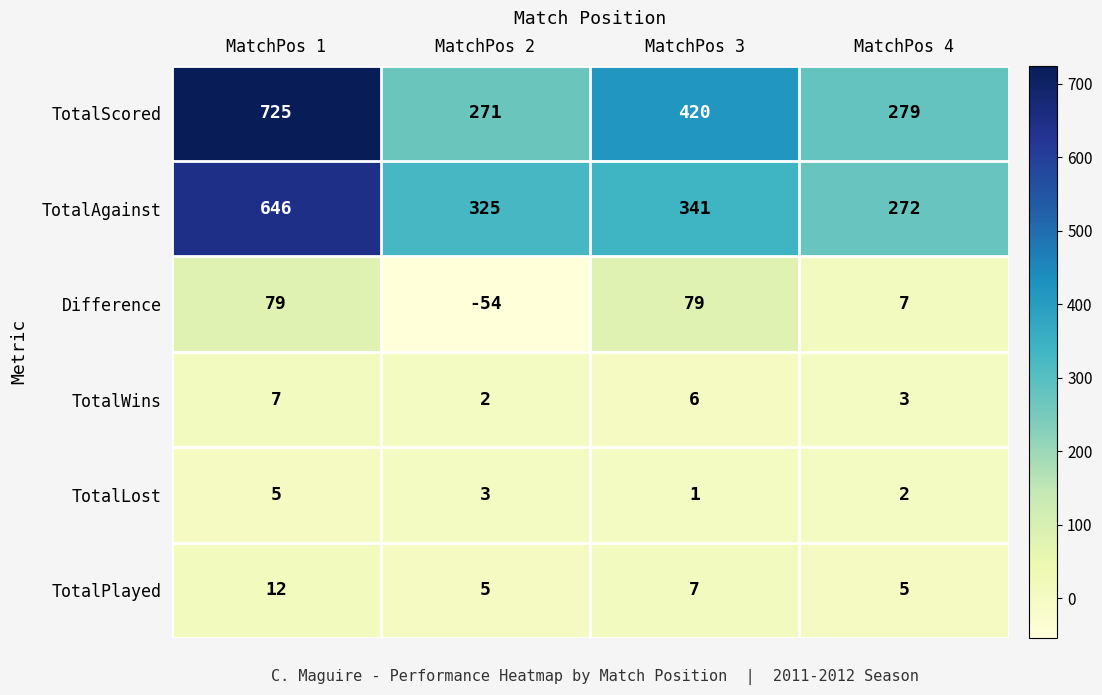

At how many categories does at least one series exceed 151?

4